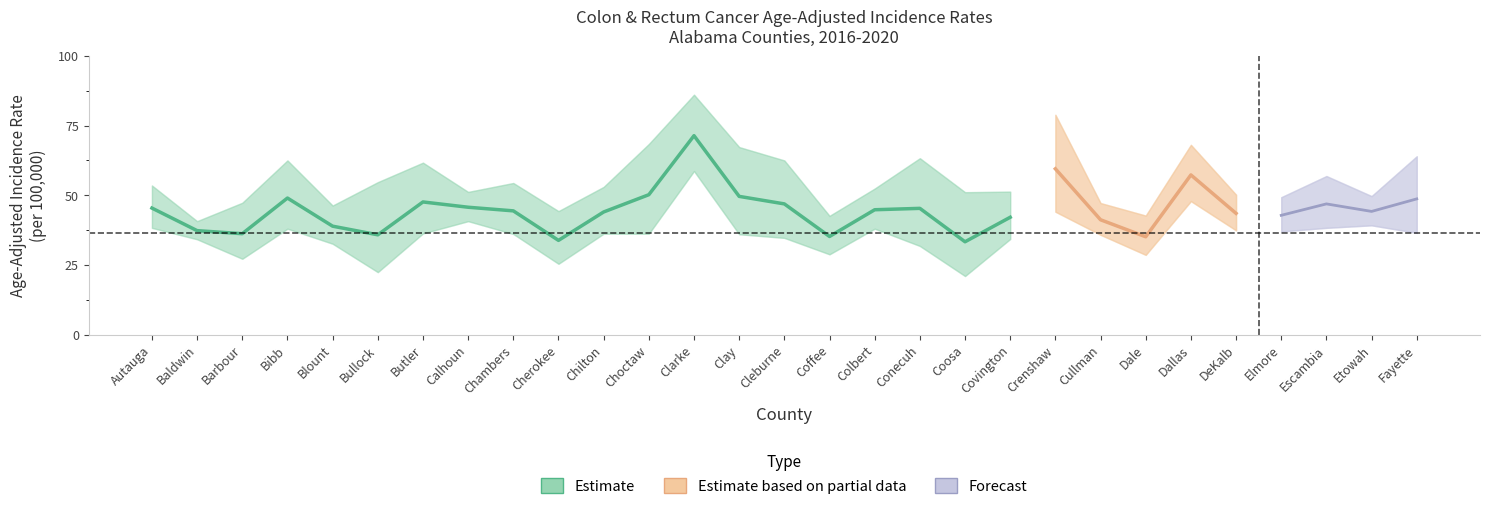

Is the value of Age-Adjusted Rate at Coosa greater than the value of Upper CI at Conecuh?

No